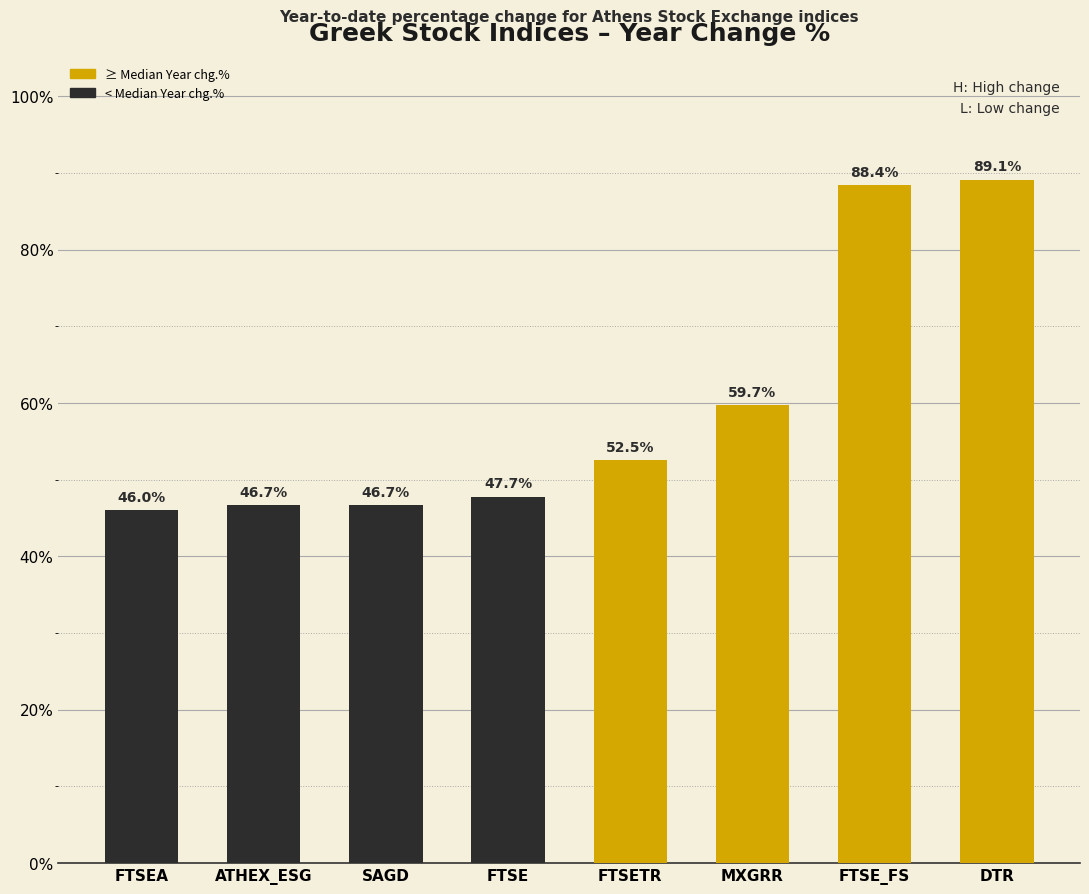

Where does the data first go above 52?

FTSETR